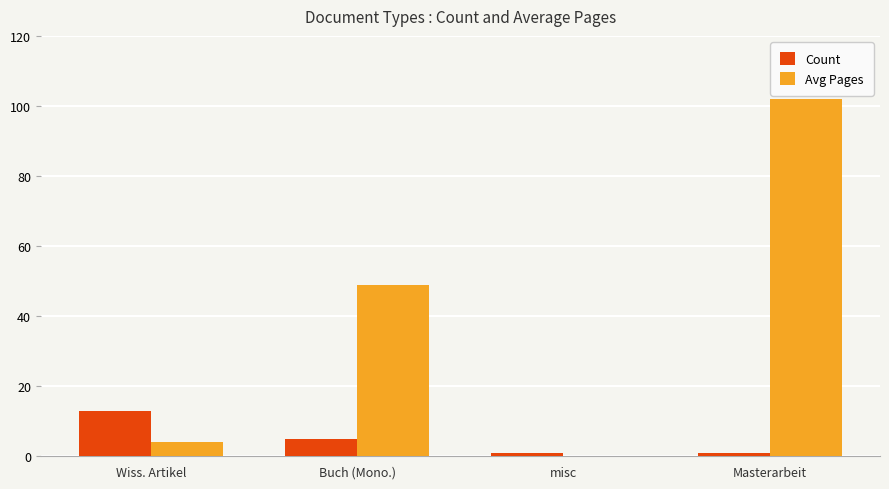

Between Buch (Mono.) and Masterarbeit, which series saw the biggest shift?

Avg Pages